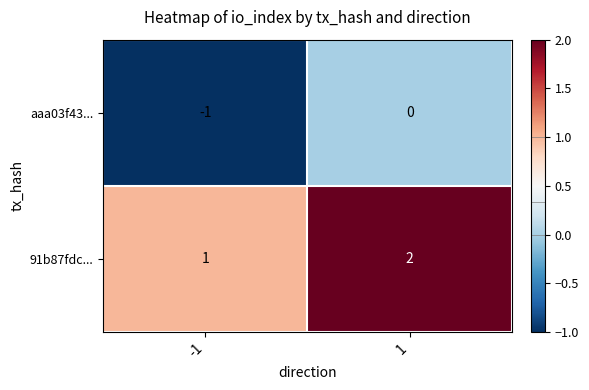

True or false: aaa03f43... has a value of 0 at -1.

False